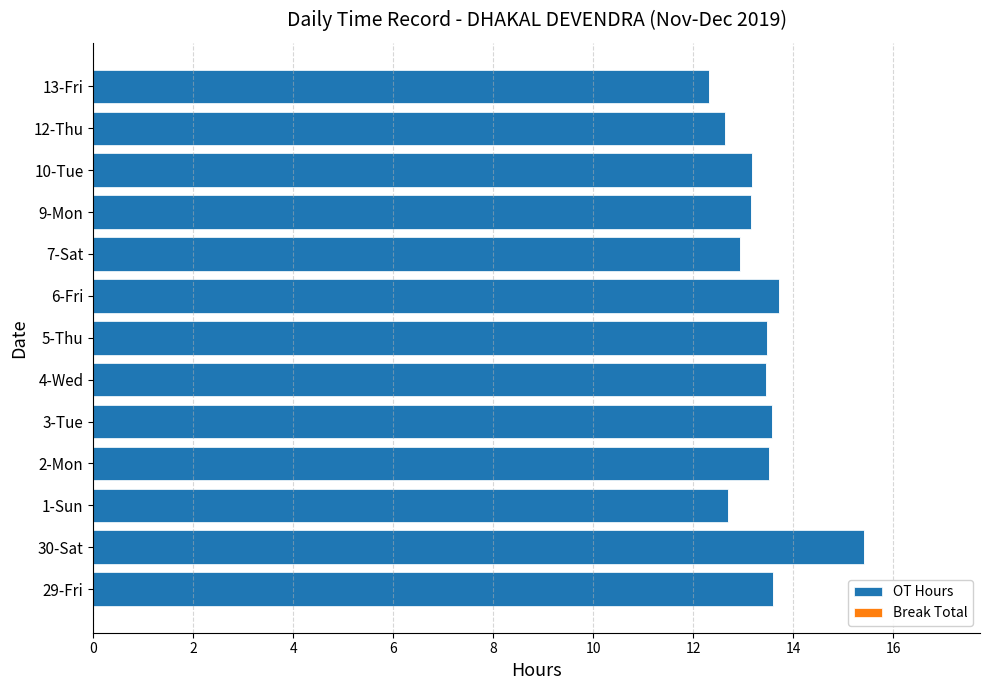

What is the greatest value displayed?

15.4